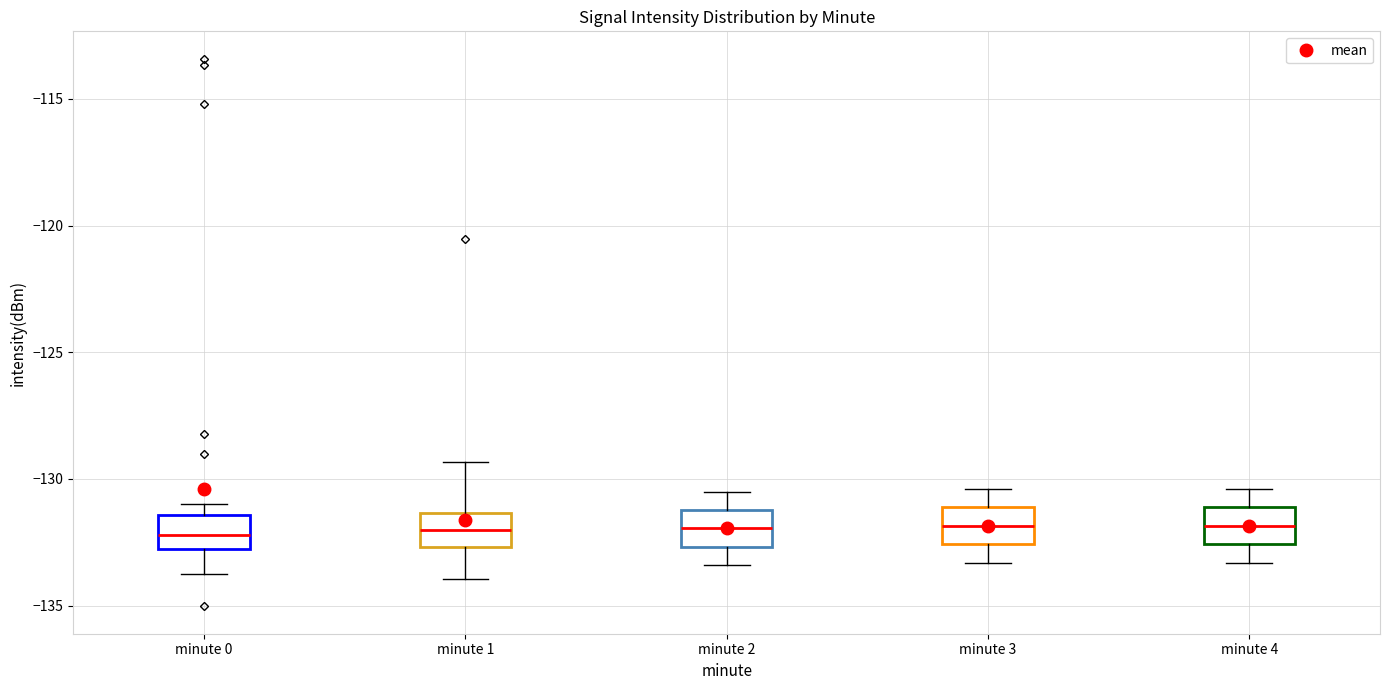

Reading left to right, read every box against the y-axis: the position of its median line, the range the box covers, and the ends of its whiskers. The values are not printed on the chart, so give them approximately, as read against the axis.

minute 0: median -132.0, box -133.0 to -131.5, whiskers -133.5 to -131.0
minute 1: median -132.0, box -132.5 to -131.5, whiskers -134.0 to -129.5
minute 2: median -132.0, box -132.5 to -131.0, whiskers -133.5 to -130.5
minute 3: median -132.0, box -132.5 to -131.0, whiskers -133.5 to -130.5
minute 4: median -132.0, box -132.5 to -131.0, whiskers -133.5 to -130.5